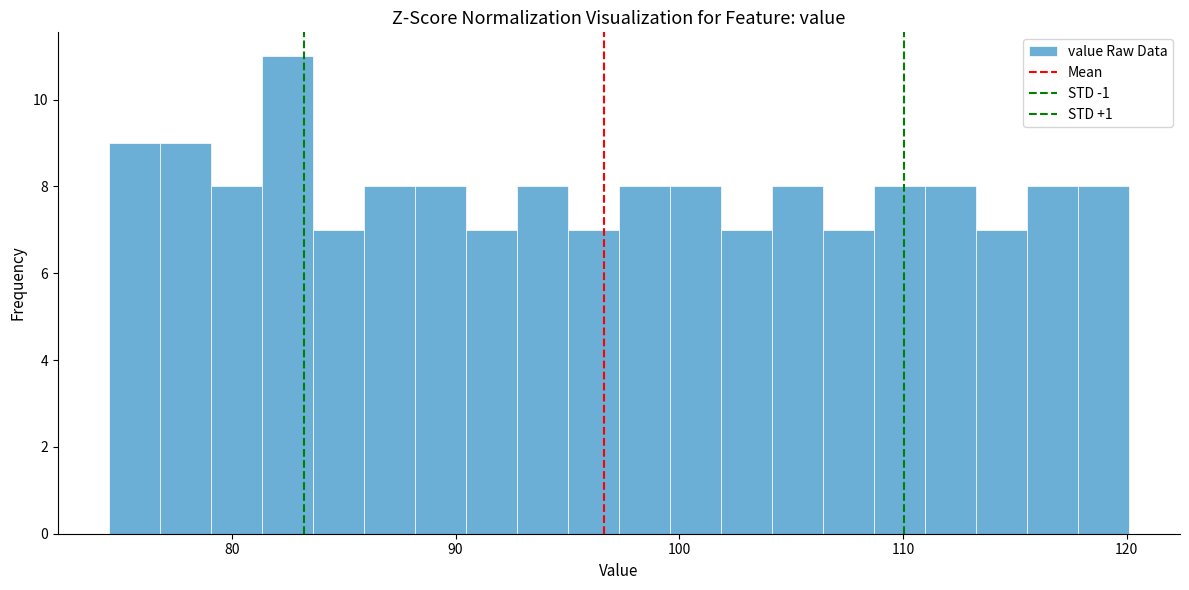

Around what value on the x-axis is the tallest bar? Give the approximate position of its centre, as read against the axis.

82